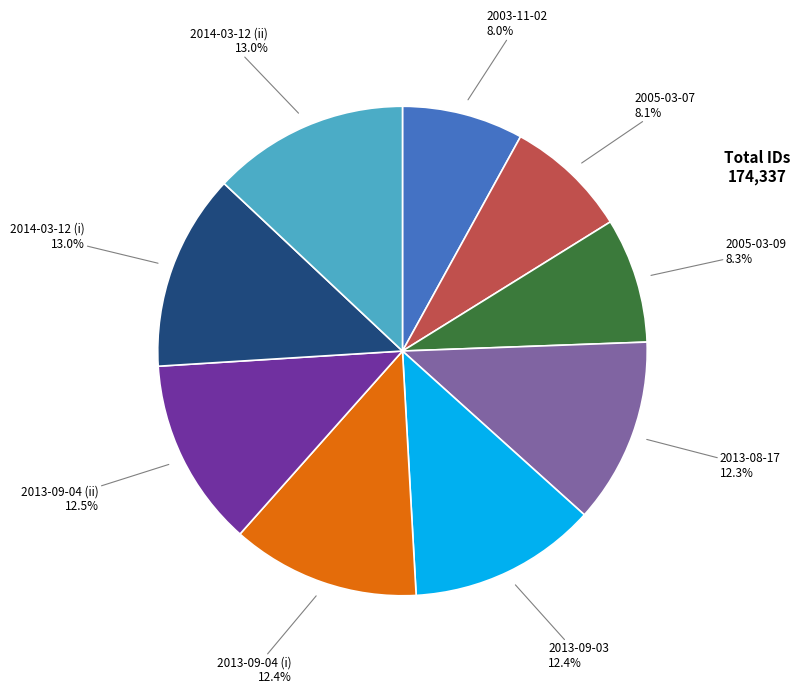

How many slices are in this pie chart?

9